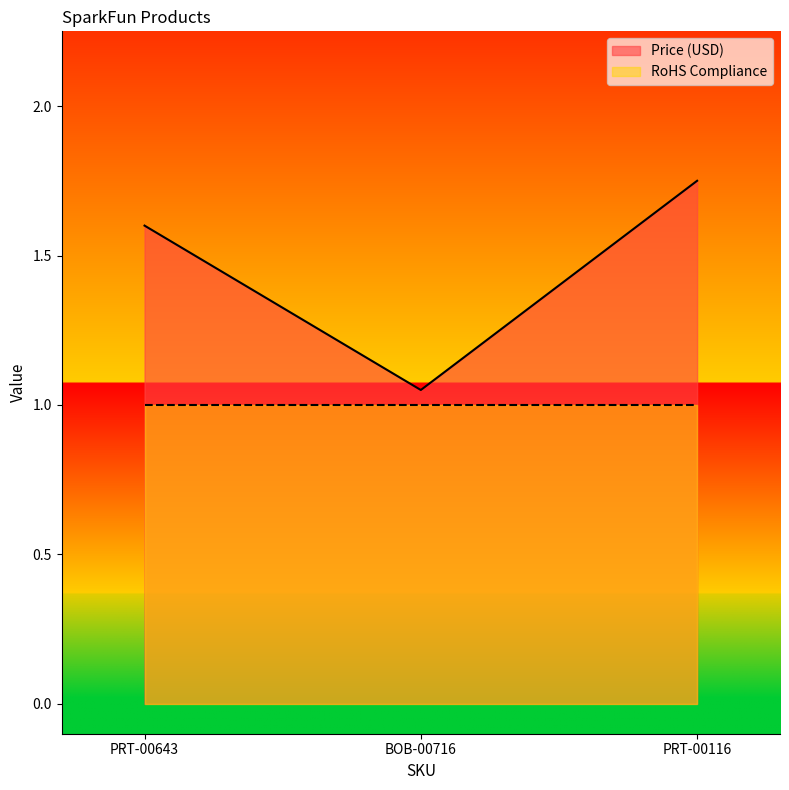

Reading left to right, transcribe all the data shown in this chart.

1.6	1.1	1.8